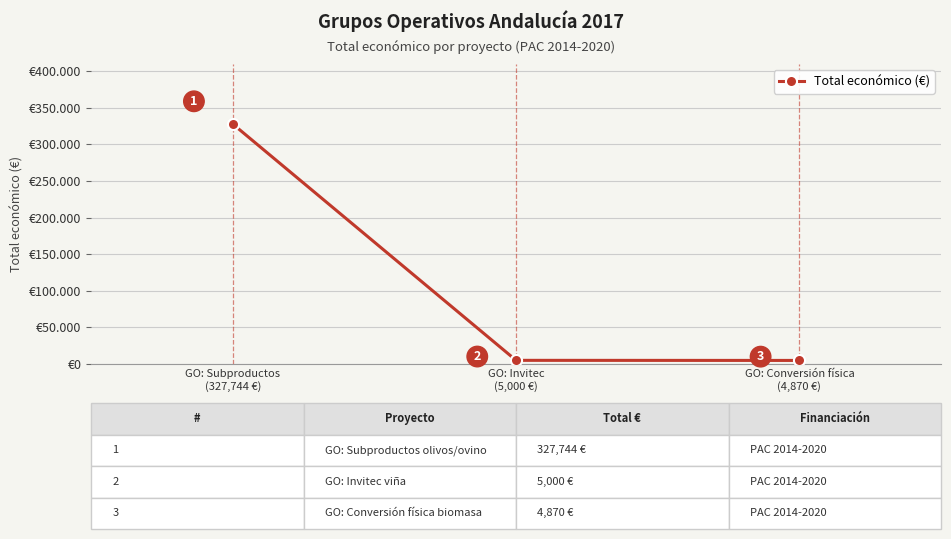

Which has a higher value, GO: Invitec
(5,000 €) or GO: Subproductos
(327,744 €)?

GO: Subproductos
(327,744 €)